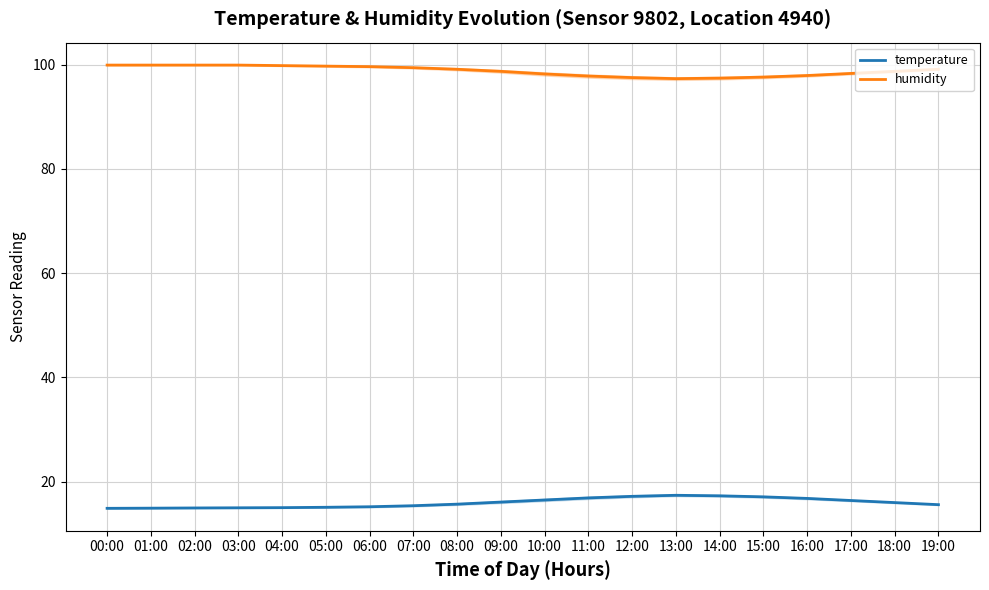

What is the difference between the maximum and minimum values in the temperature series?

2.5